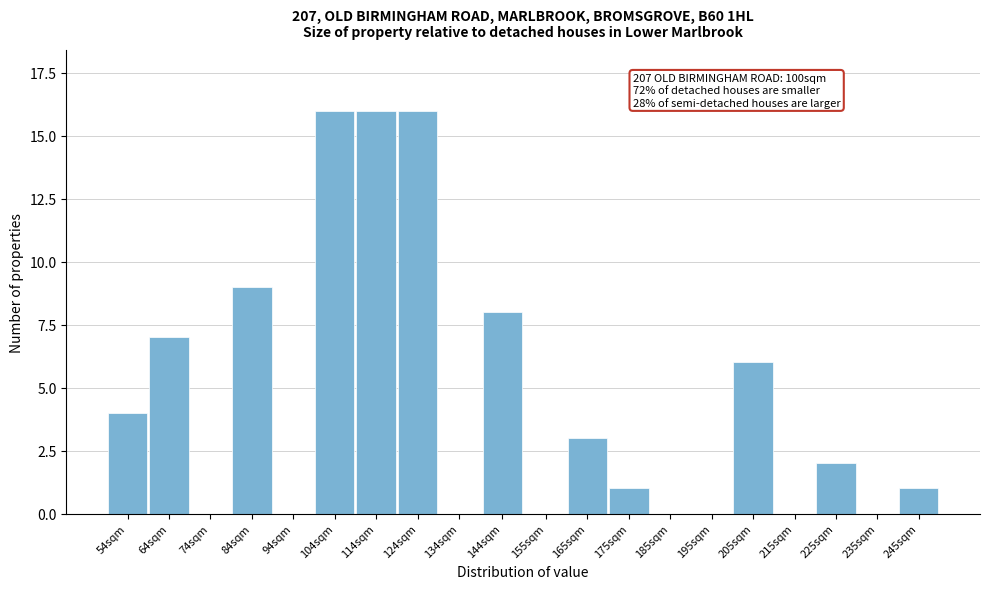

Reading left to right, extract all data points from this chart.

54sqm=4	64sqm=7	74sqm=0	84sqm=9	94sqm=0	104sqm=16	114sqm=16	124sqm=16	134sqm=0	144sqm=8	155sqm=0	165sqm=3	175sqm=1	185sqm=0	195sqm=0	205sqm=6	215sqm=0	225sqm=2	235sqm=0	245sqm=1